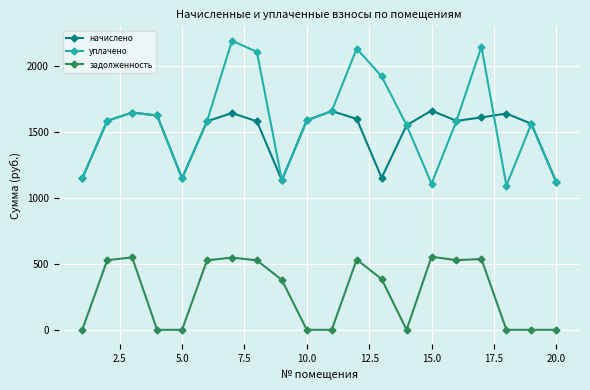

True or false: задолженность and начислено intersect in this chart.

False